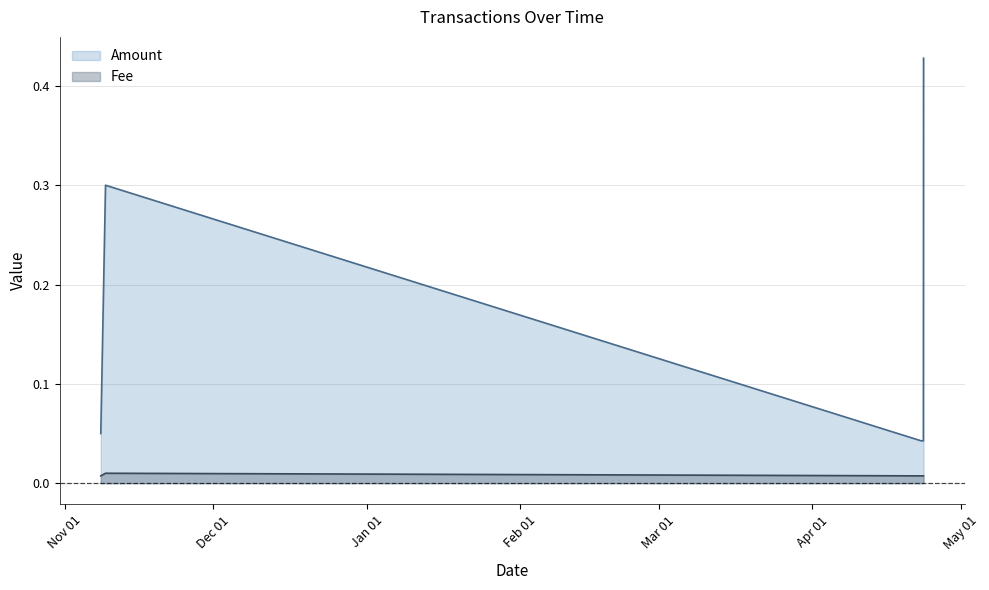

Count the Amount values in the range 0 to 1.

5